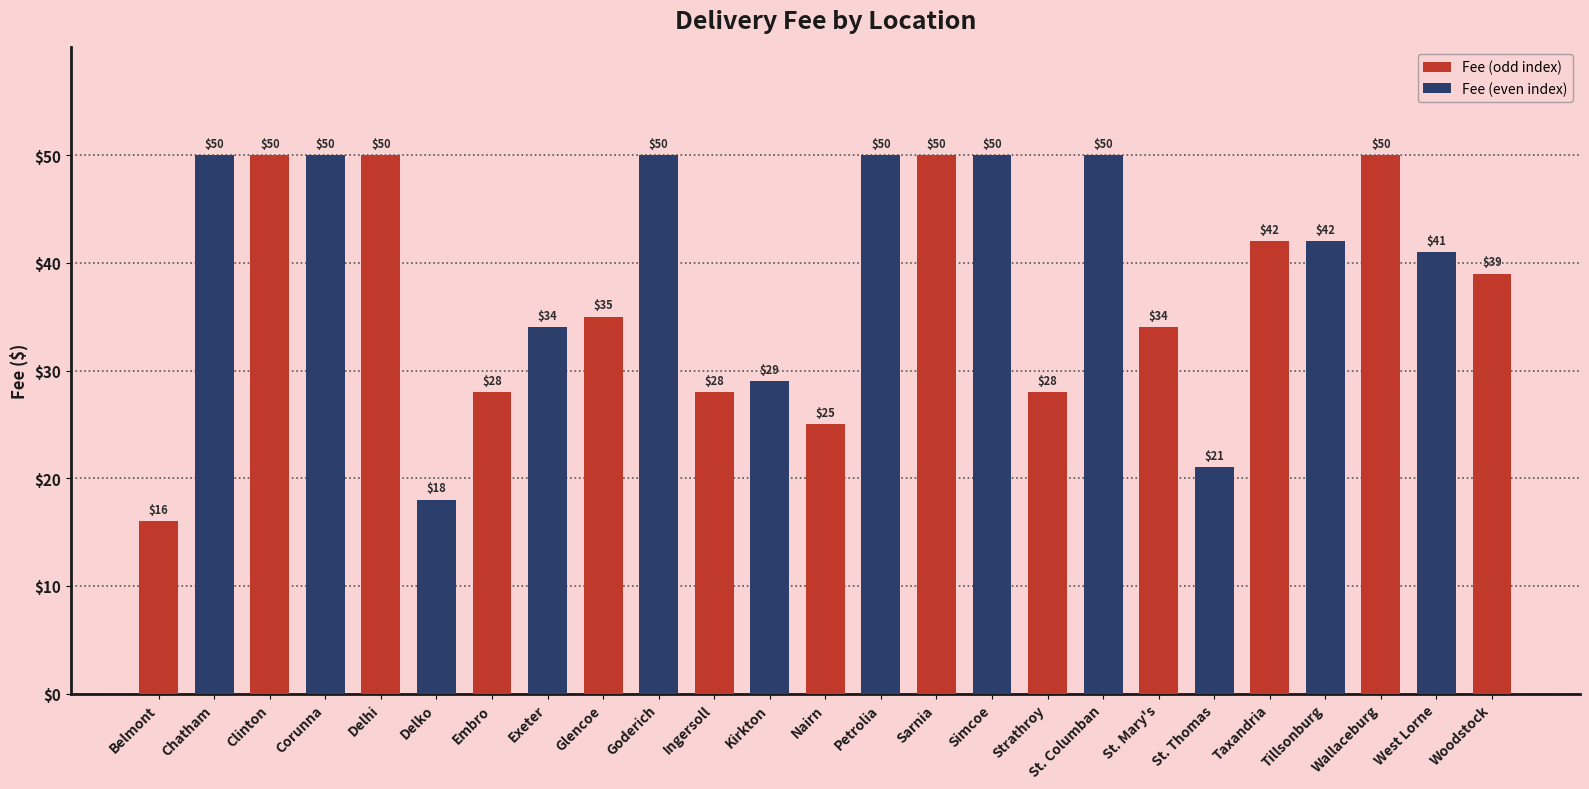

What is the minimum value shown in the chart?

16